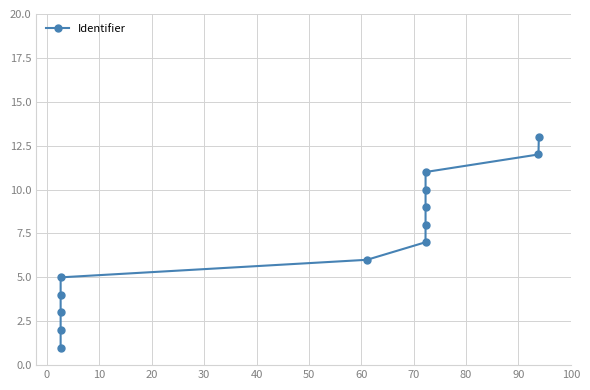

How many lines are shown in the chart?

1